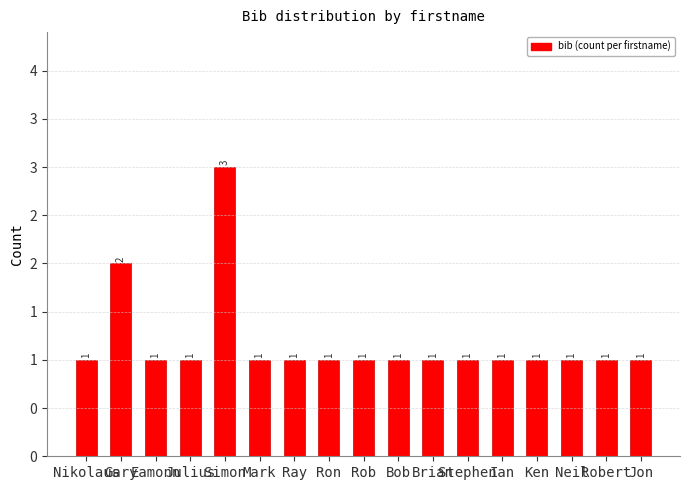

Are the bars horizontal?

No